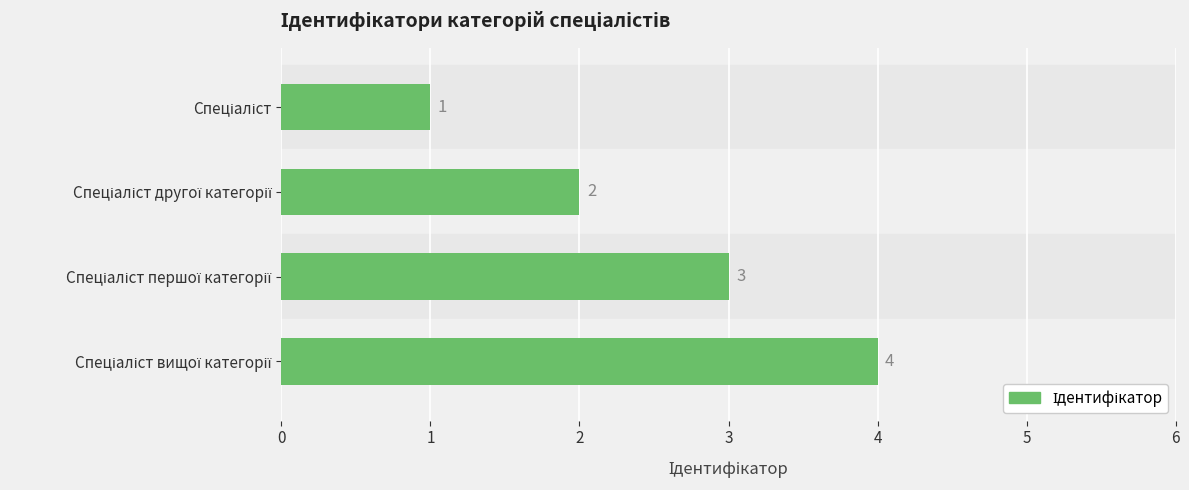

What is the sum of all values?

10